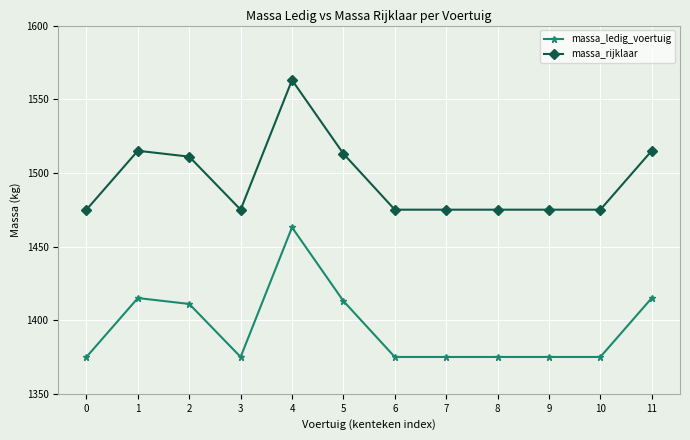

The massa_ledig_voertuig series shows 1375 at 7. True or false?

True